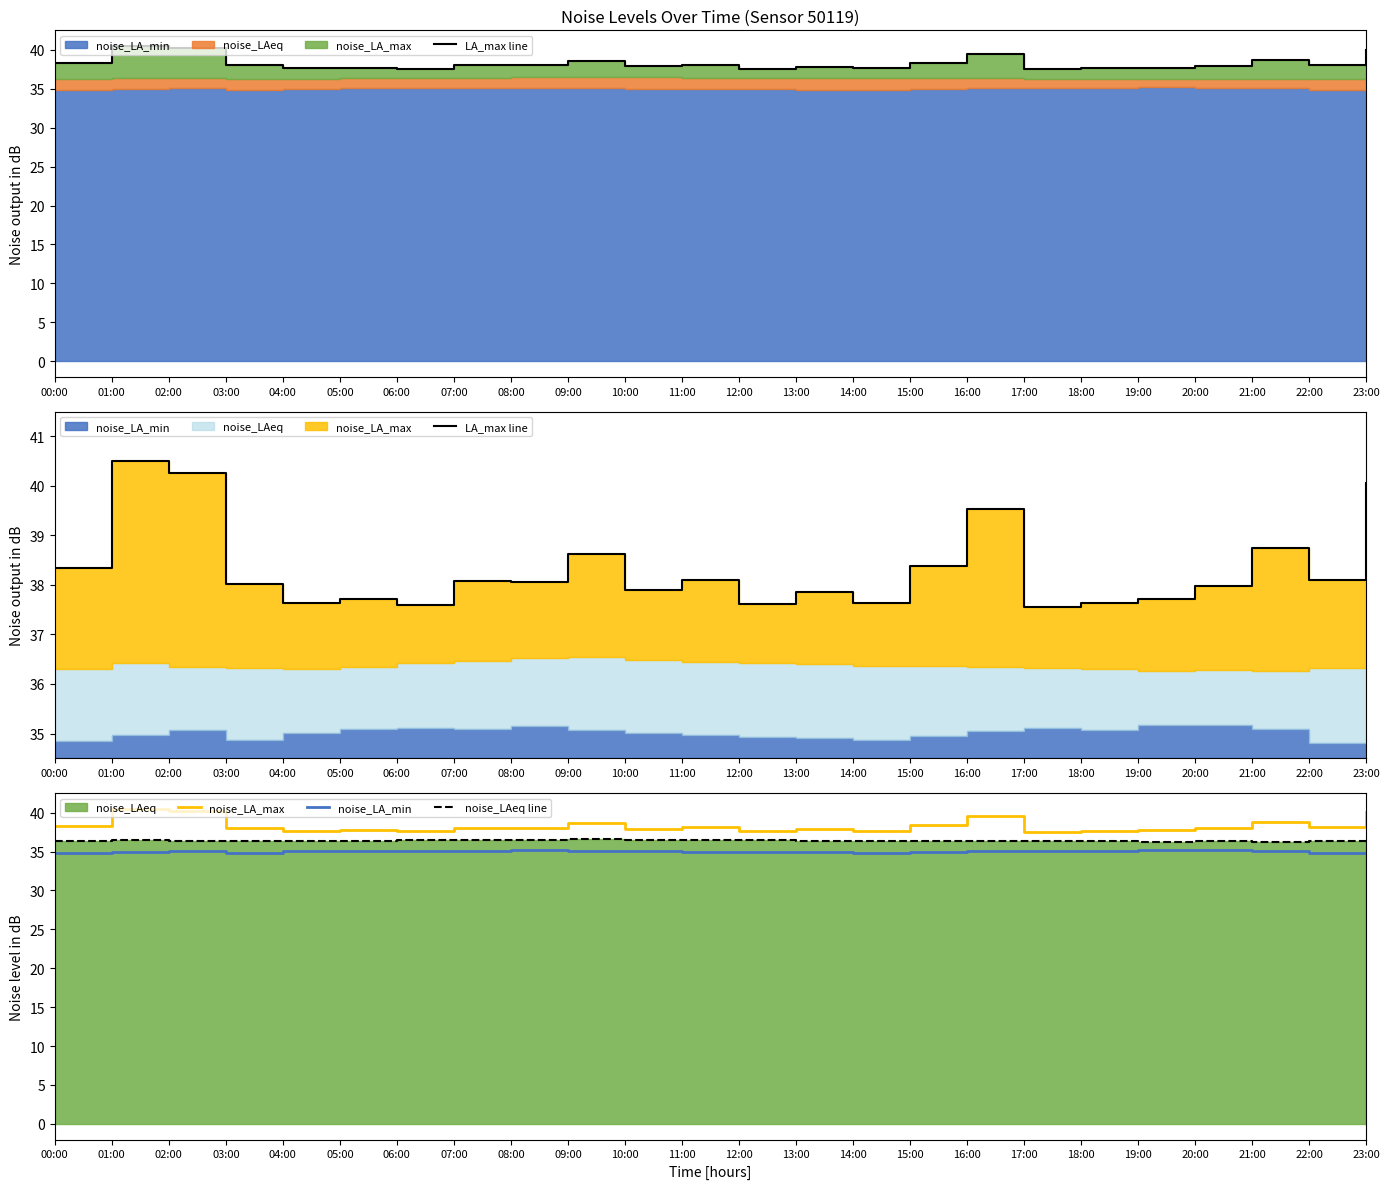

What is the difference between the noise_LA_min values at 14:00 and 10:00?

0.2